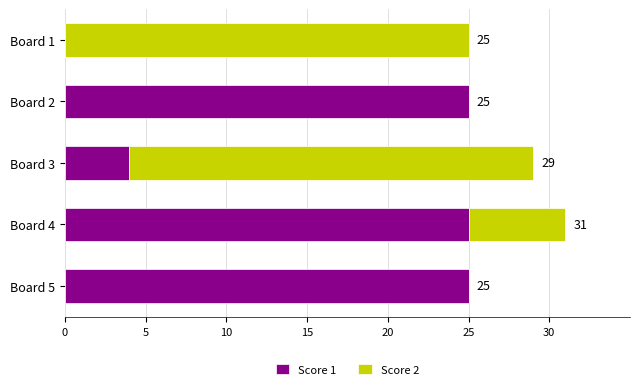

What is the total value across all series at Board 2?

25